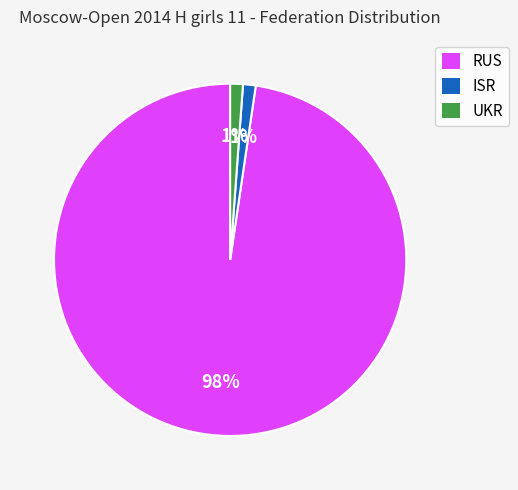

Is RUS the majority of the pie?

Yes